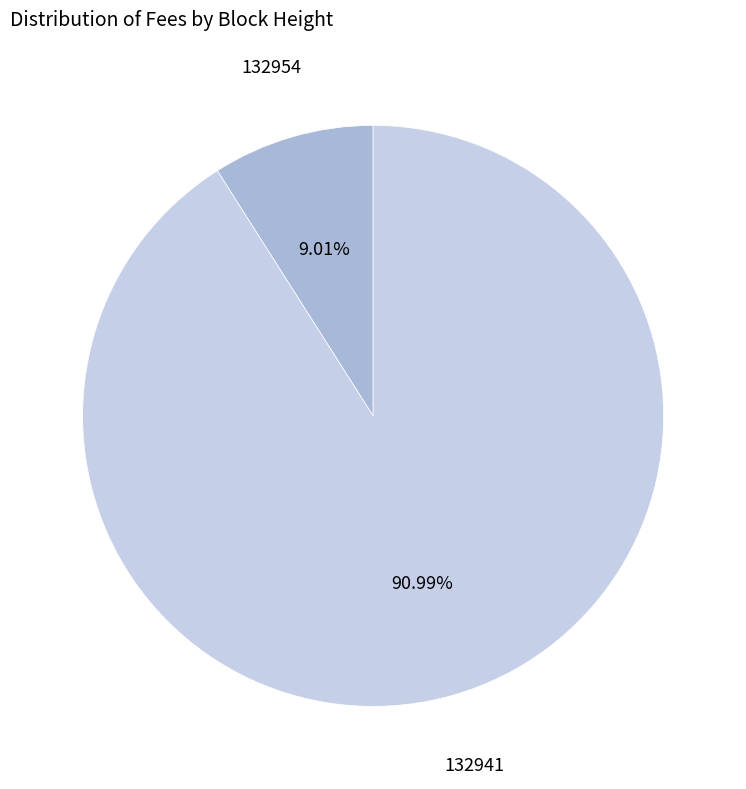

Does any single category account for the majority?

Yes